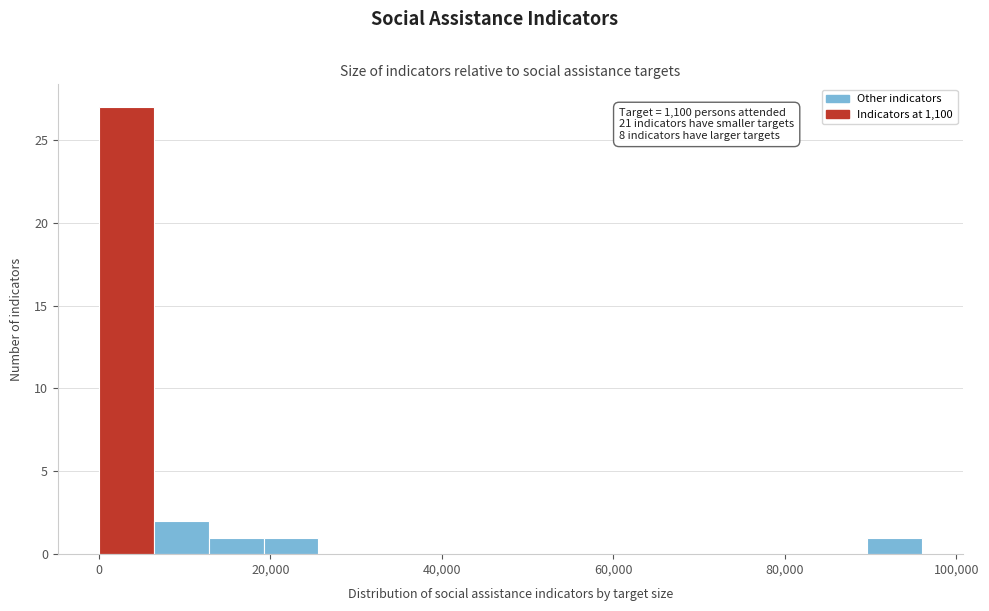

Around what value on the x-axis is the tallest bar? Give the approximate position of its centre, as read against the axis.

4000